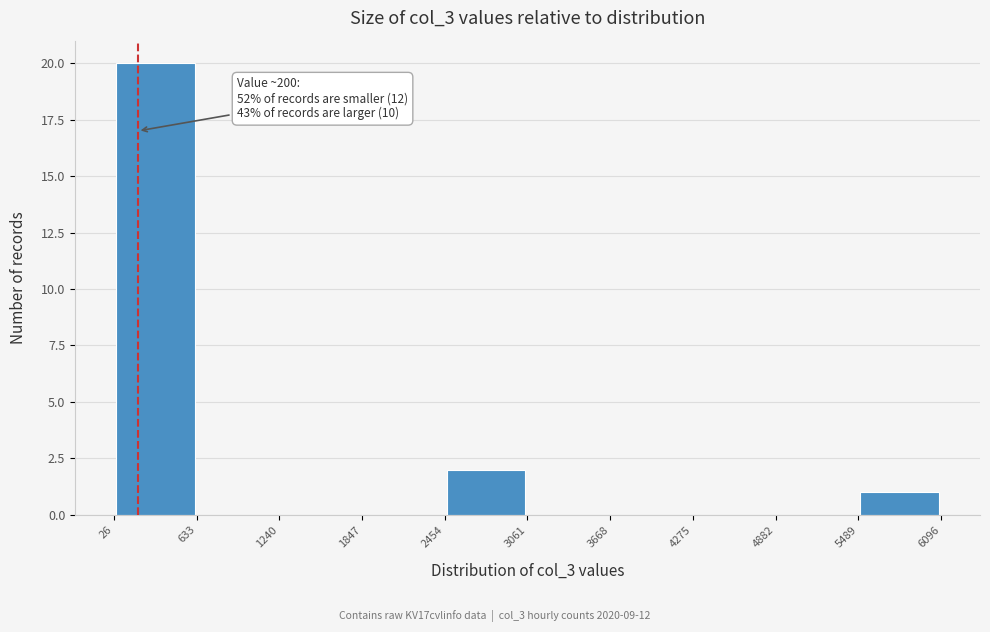

Which range on the x-axis has the tallest bar?

26 to 633